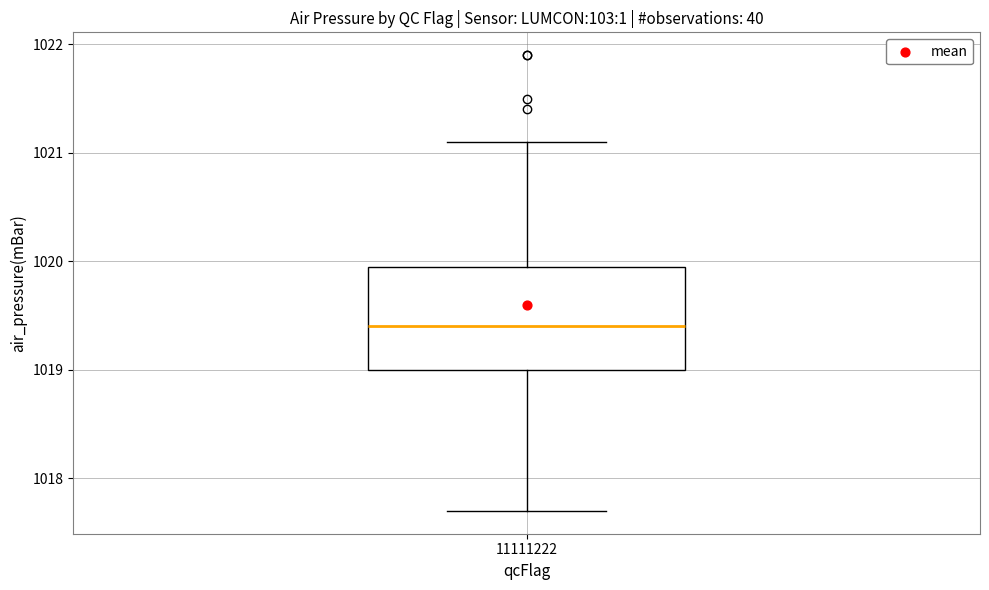

Transcribe this box plot: give where the median line is, the range the box spans, and where the two whiskers end, as read against the y-axis. The values are not printed on the chart, so give them approximately, as read against the axis.

median 1019.4, box 1019.0 to 1020.0, whiskers 1017.7 to 1021.1